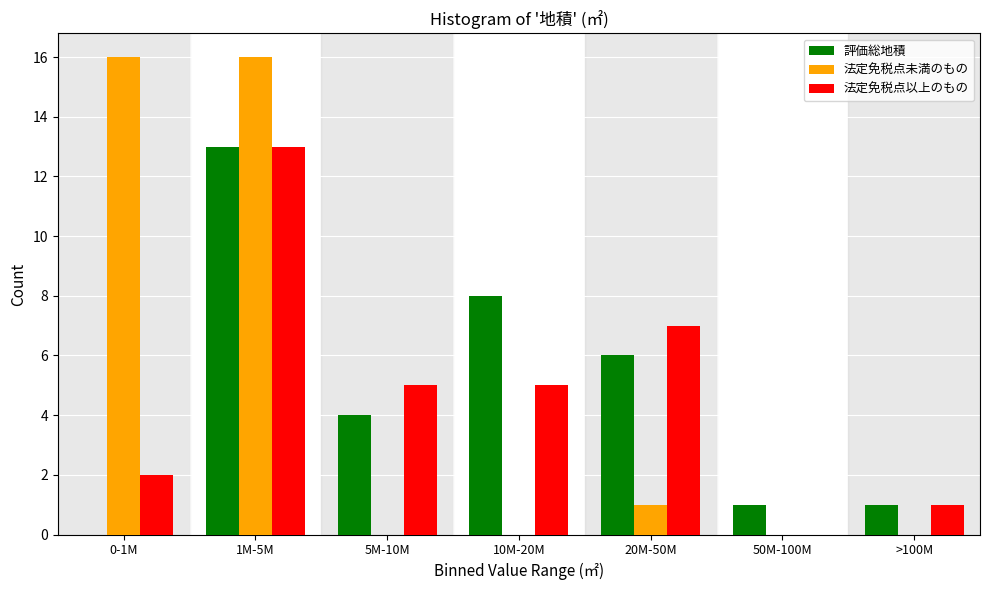

Reading right to left, what are all the values shown in this chart?

評価総地積: >100M=1	50M-100M=1	20M-50M=6	10M-20M=8	5M-10M=4	1M-5M=13	0-1M=0
法定免税点未満のもの: >100M=0	50M-100M=0	20M-50M=1	10M-20M=0	5M-10M=0	1M-5M=16	0-1M=16
法定免税点以上のもの: >100M=1	50M-100M=0	20M-50M=7	10M-20M=5	5M-10M=5	1M-5M=13	0-1M=2